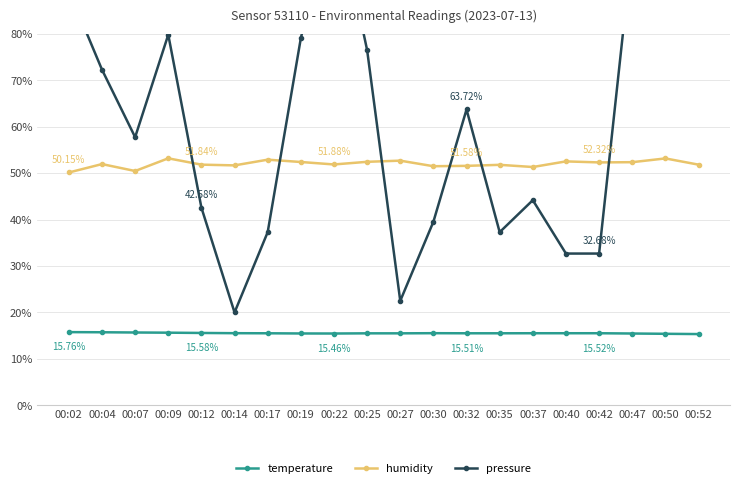

Between 00:07 and 00:30, which is larger?

00:30